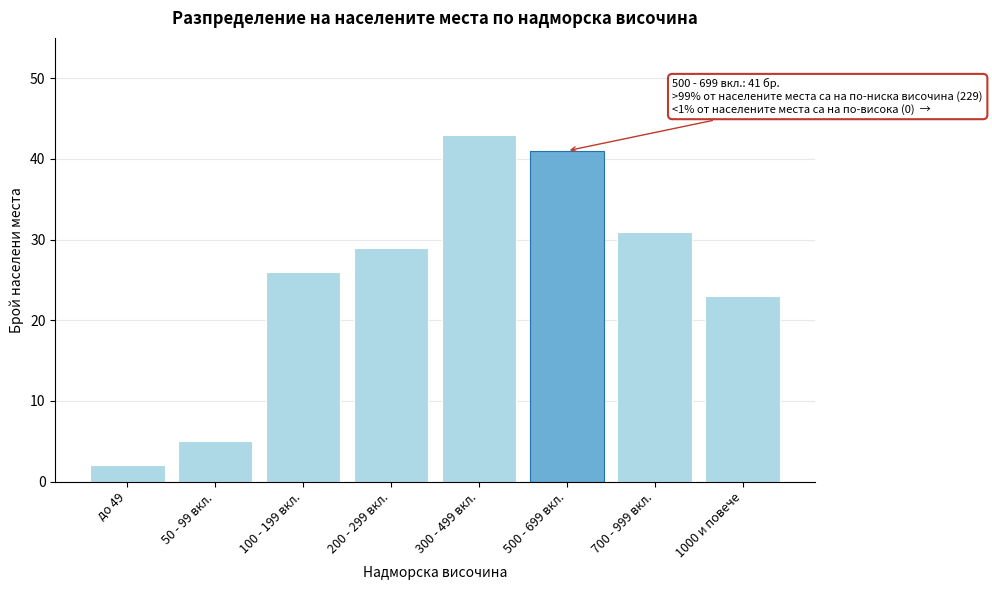

Reading left to right, transcribe all the data shown in this chart.

2	5	26	29	43	41	31	23